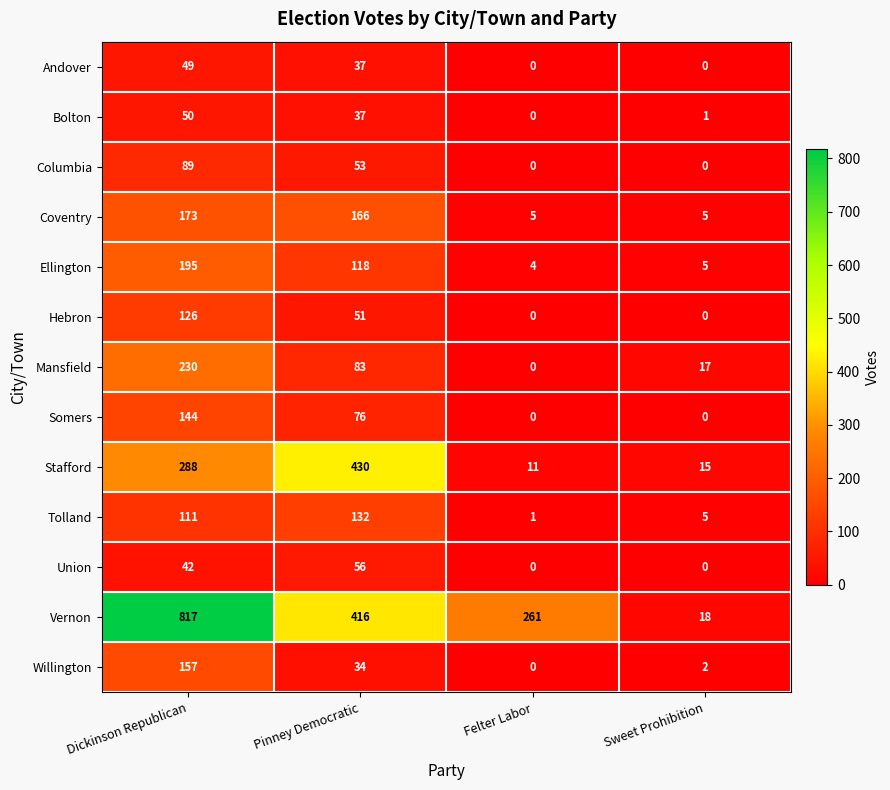

Count the number of data series in this chart.

13